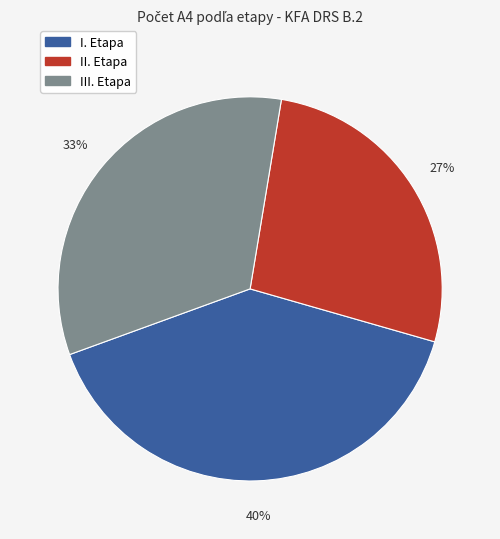

Is there a majority slice in this chart?

No